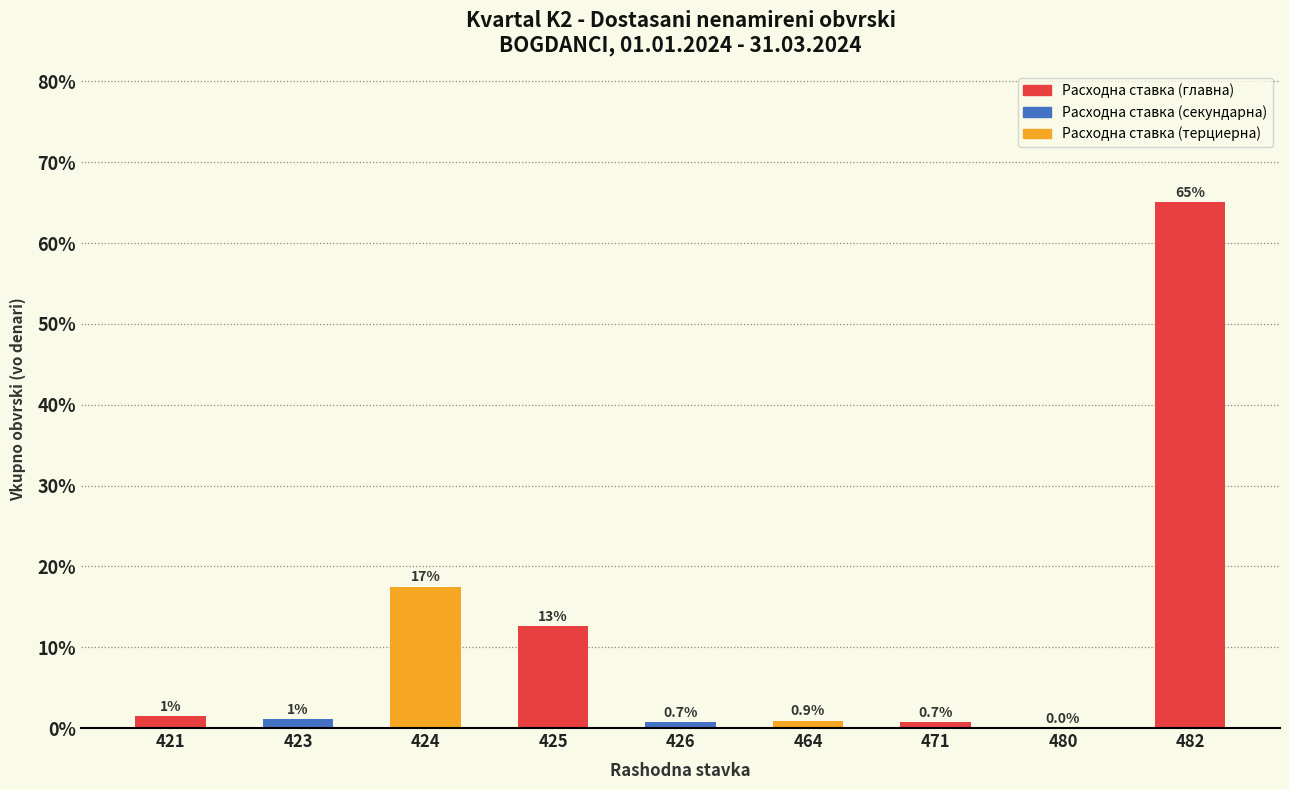

At which label is the value closest to 32?

424